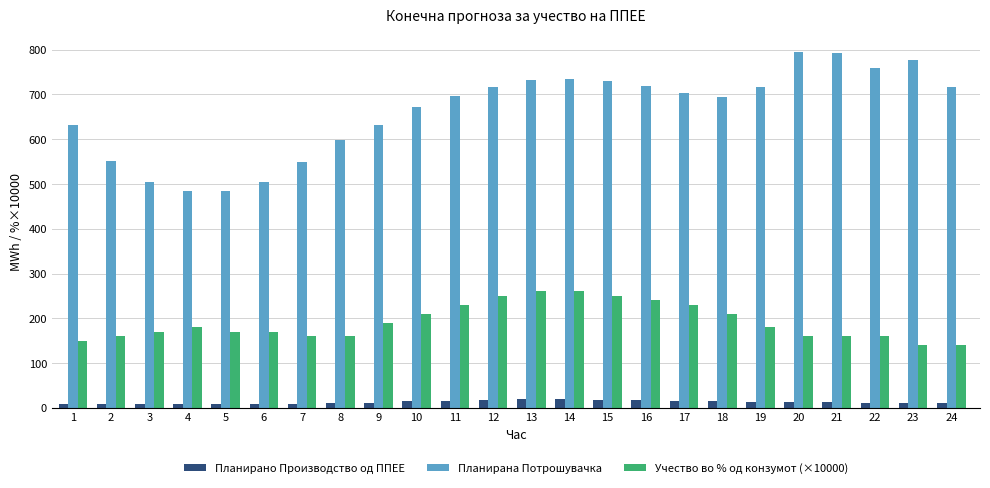

What is the difference between the Планирано Производство од ППЕЕ values at 11 and 14?

2.5